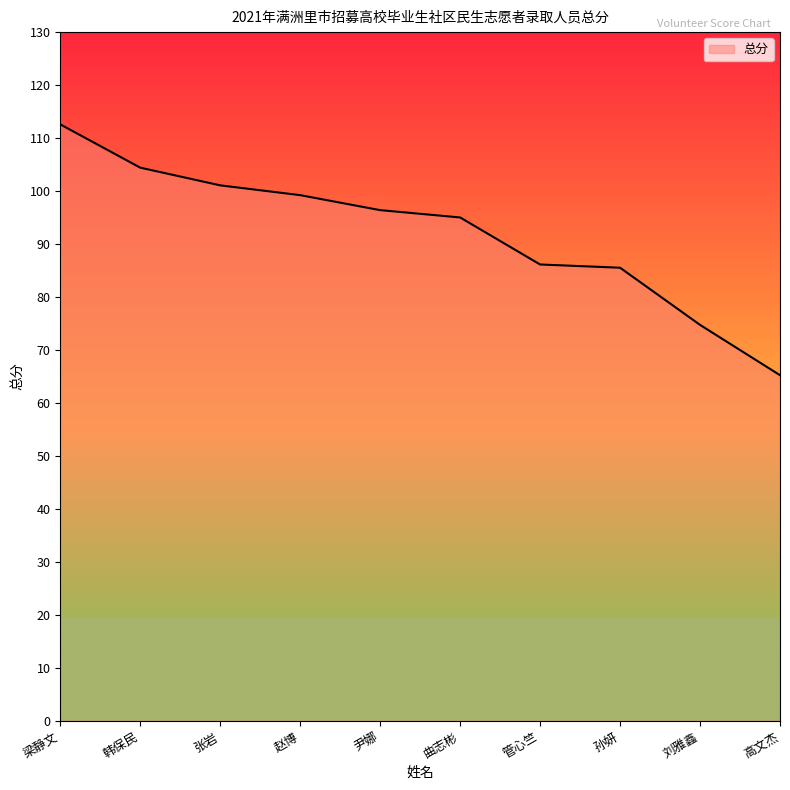

What is the ratio of the value at 尹娜 to the value at 管心竺?

1.1